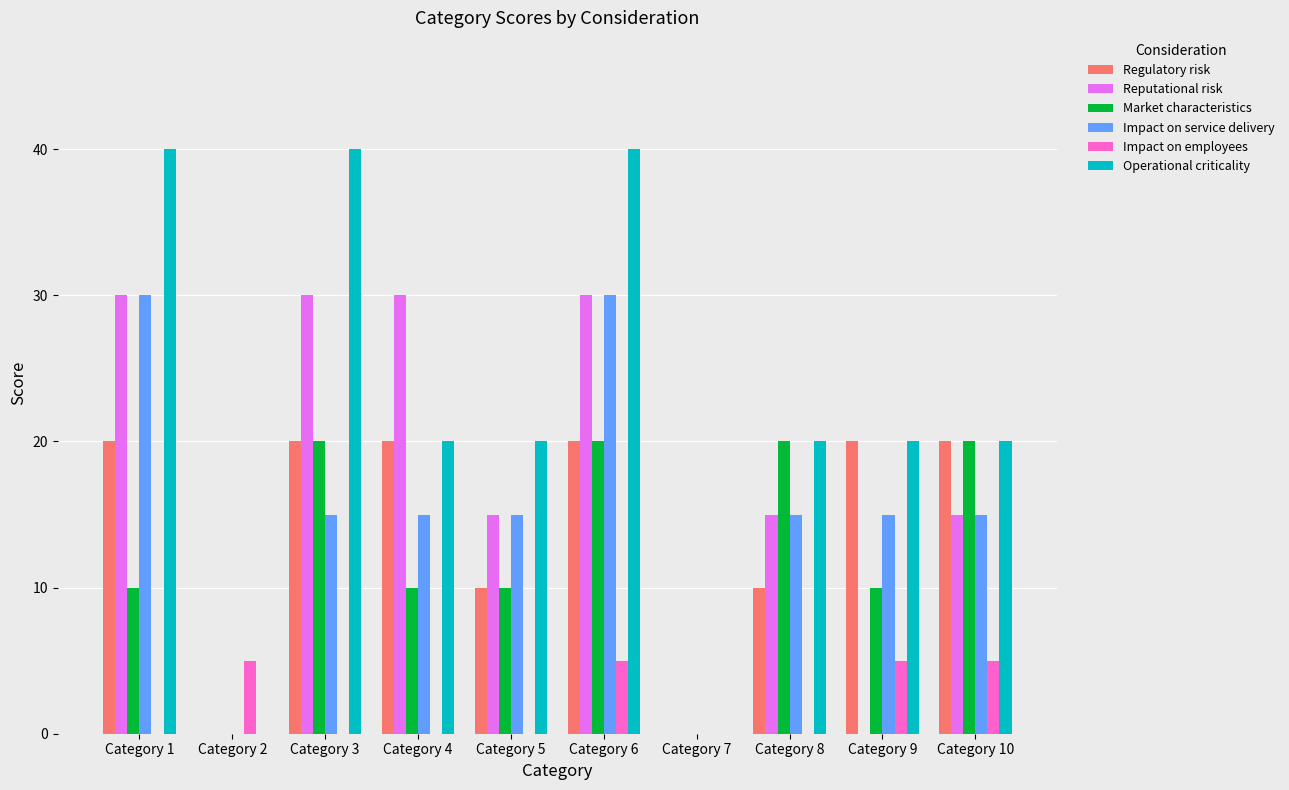

What is the maximum value for Reputational risk?

30